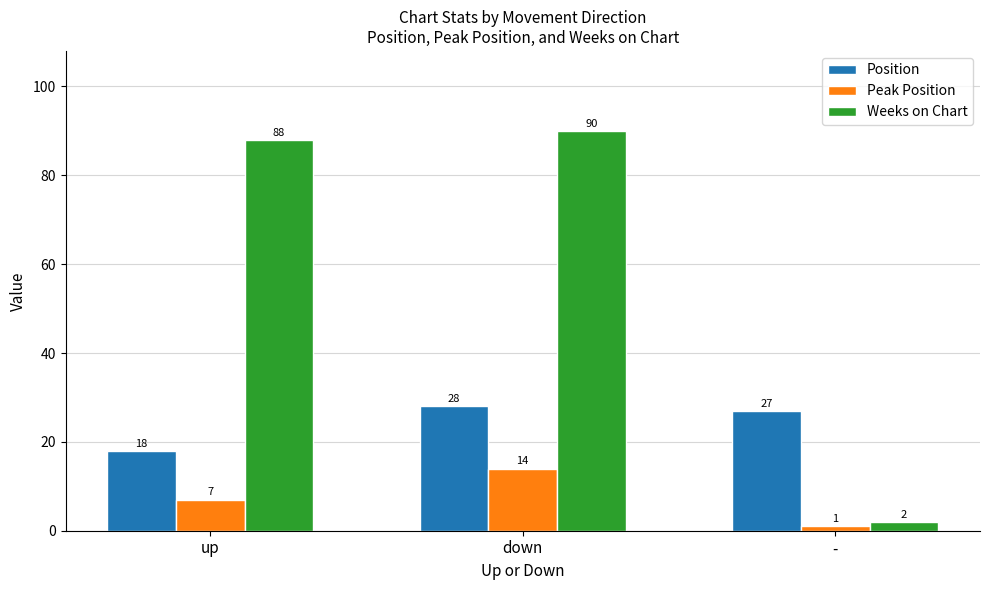

What is the difference between the maximum and minimum values in the Position series?

10